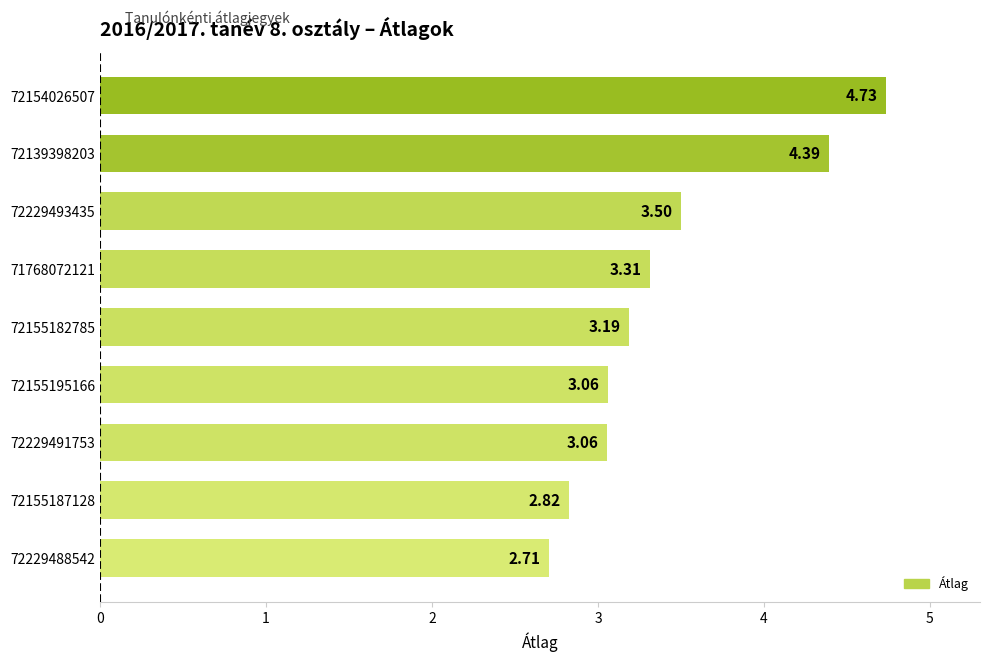

Which has a higher value, 71768072121 or 72229493435?

72229493435